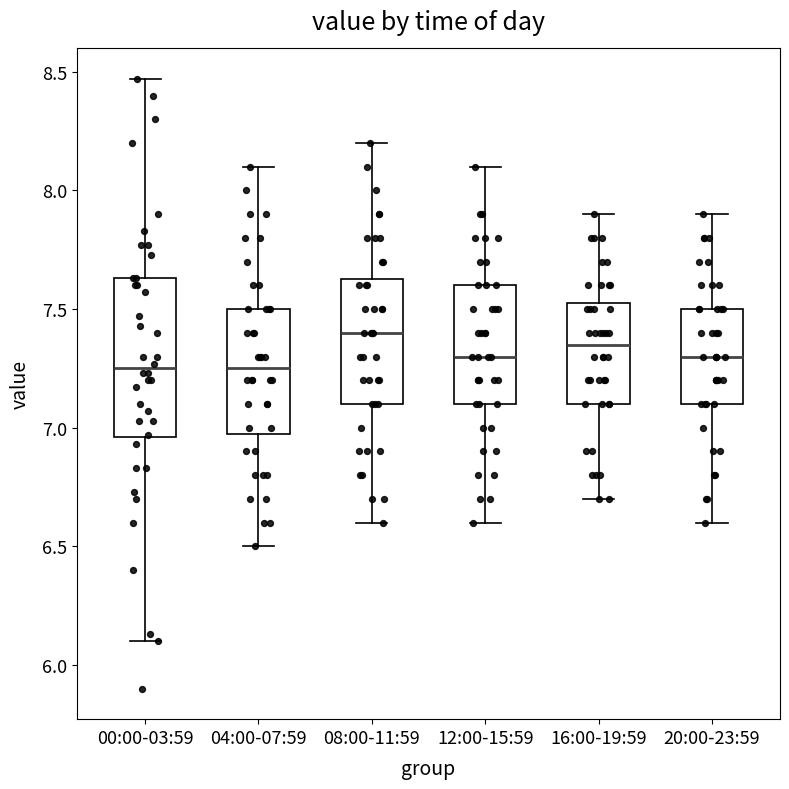

Which box is the tallest, from its lower edge to its upper edge?

00:00-03:59